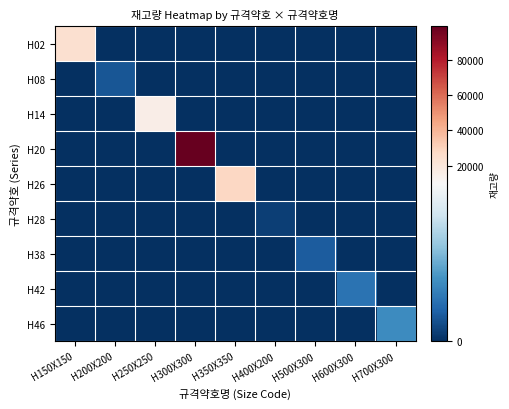

Rank the series by their maximum value, from lowest to highest.

H28, H08, H38, H42, H46, H14, H02, H26, H20